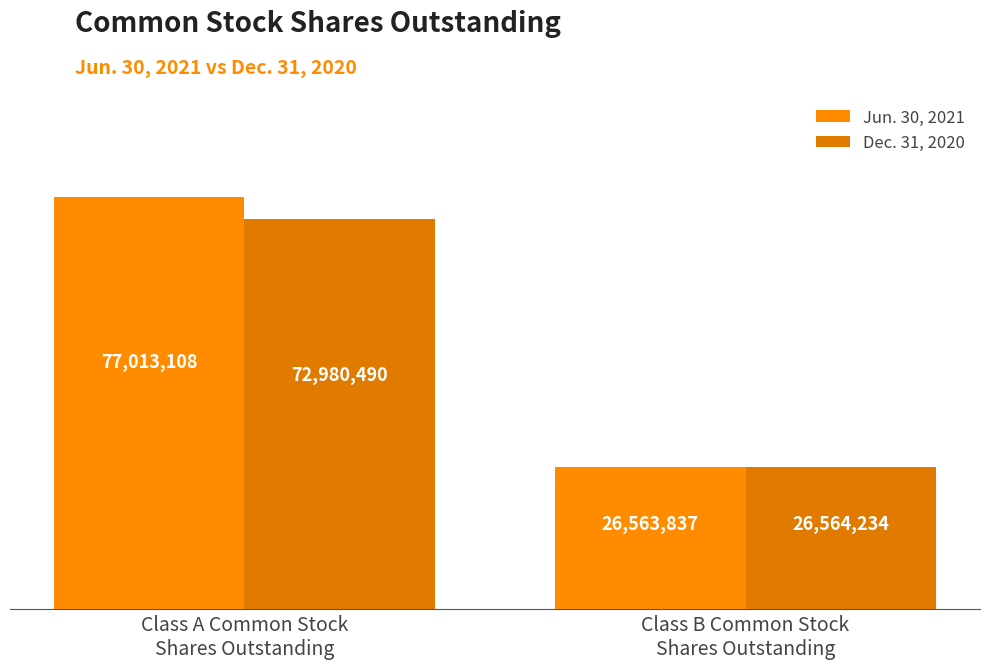

What is the maximum value for Dec. 31, 2020?

72980490